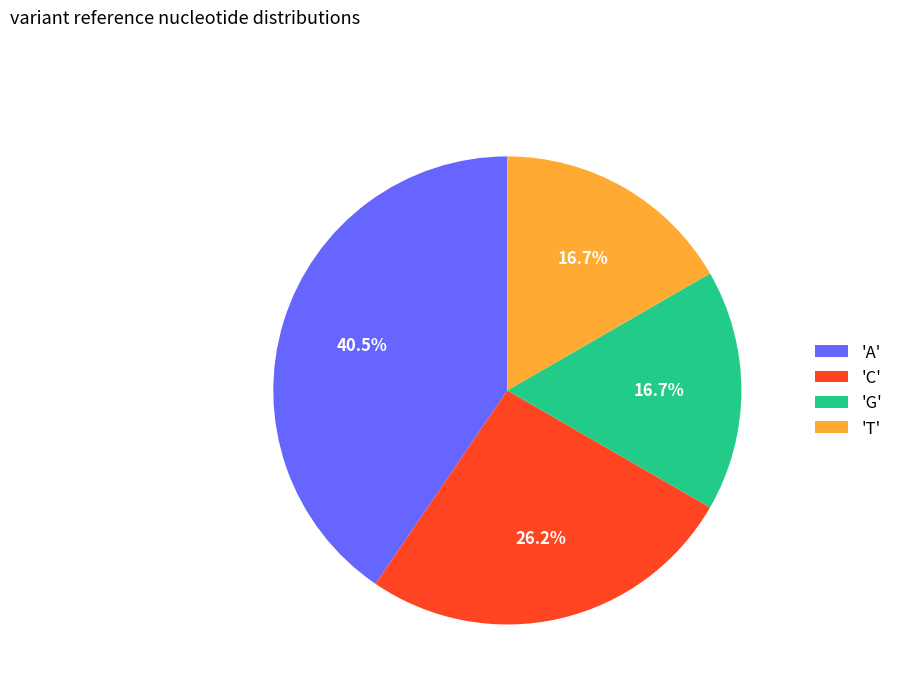

Is there any slice that represents more than half of the pie?

No